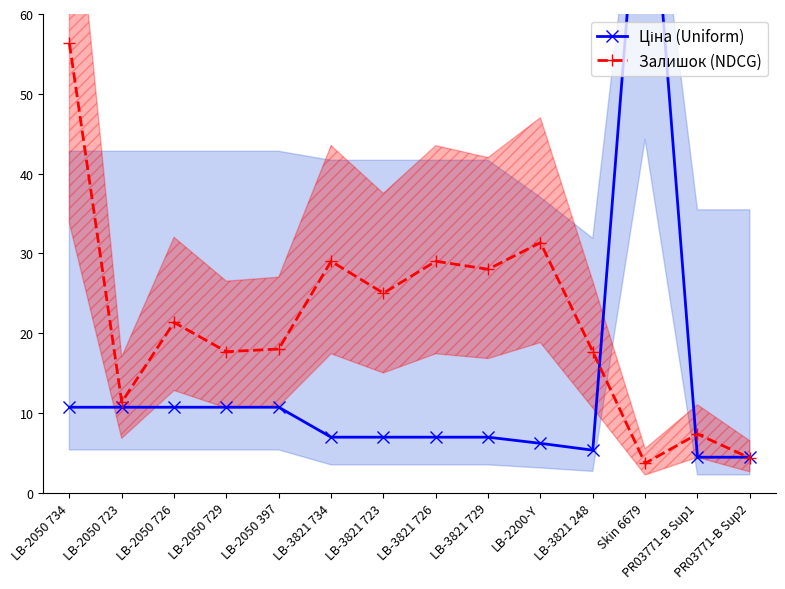

Reading left to right, list all the values displayed in this chart.

Ціна (Uniform): LB-2050 734=10.7	LB-2050 723=10.7	LB-2050 726=10.7	LB-2050 729=10.7	LB-2050 397=10.7	LB-3821 734=6.9	LB-3821 723=6.9	LB-3821 726=6.9	LB-3821 729=6.9	LB-2200-Y=6.2	LB-3821 248=5.3	Skin 6679=88.6	PR03771-B Sup1=4.4	PR03771-B Sup2=4.4
Залишок (NDCG): LB-2050 734=56.3	LB-2050 723=11.3	LB-2050 726=21.3	LB-2050 729=17.7	LB-2050 397=18.0	LB-3821 734=29.0	LB-3821 723=25.0	LB-3821 726=29.0	LB-3821 729=28.0	LB-2200-Y=31.3	LB-3821 248=17.7	Skin 6679=3.7	PR03771-B Sup1=7.3	PR03771-B Sup2=4.3